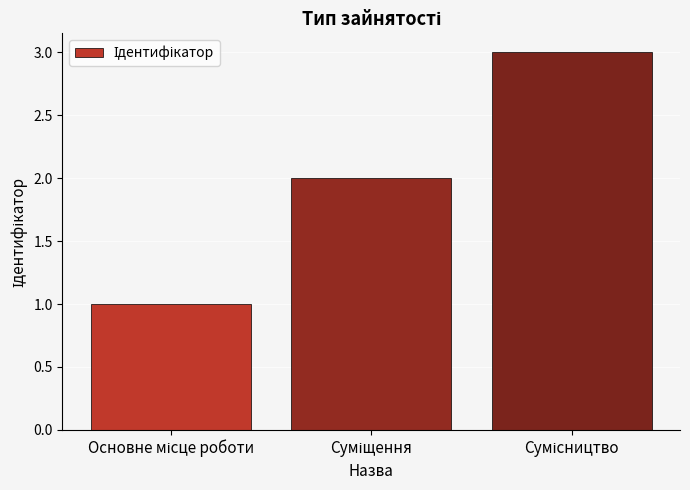

What is the maximum value shown in the chart?

3